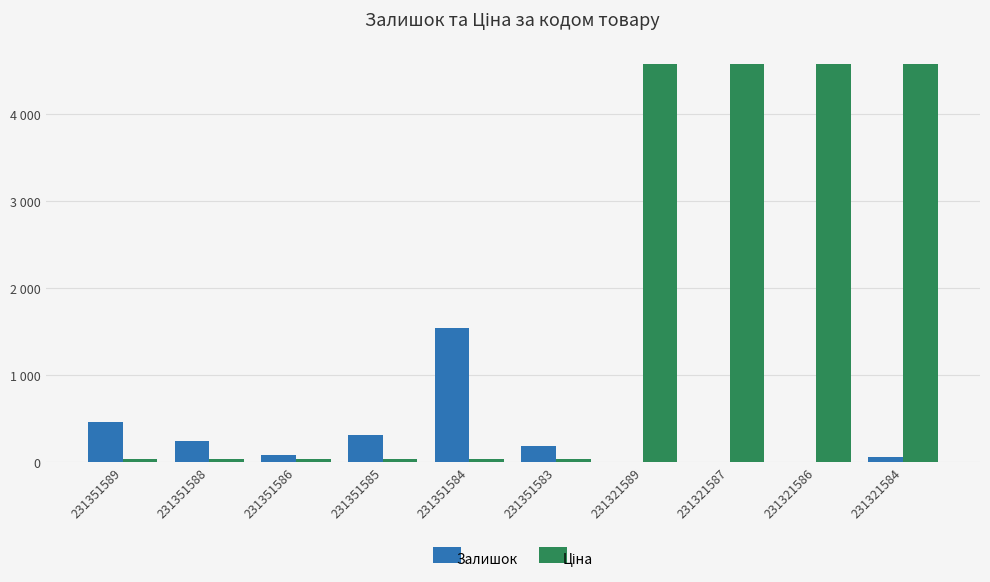

What is the sum of all Ціна values?

18509.7